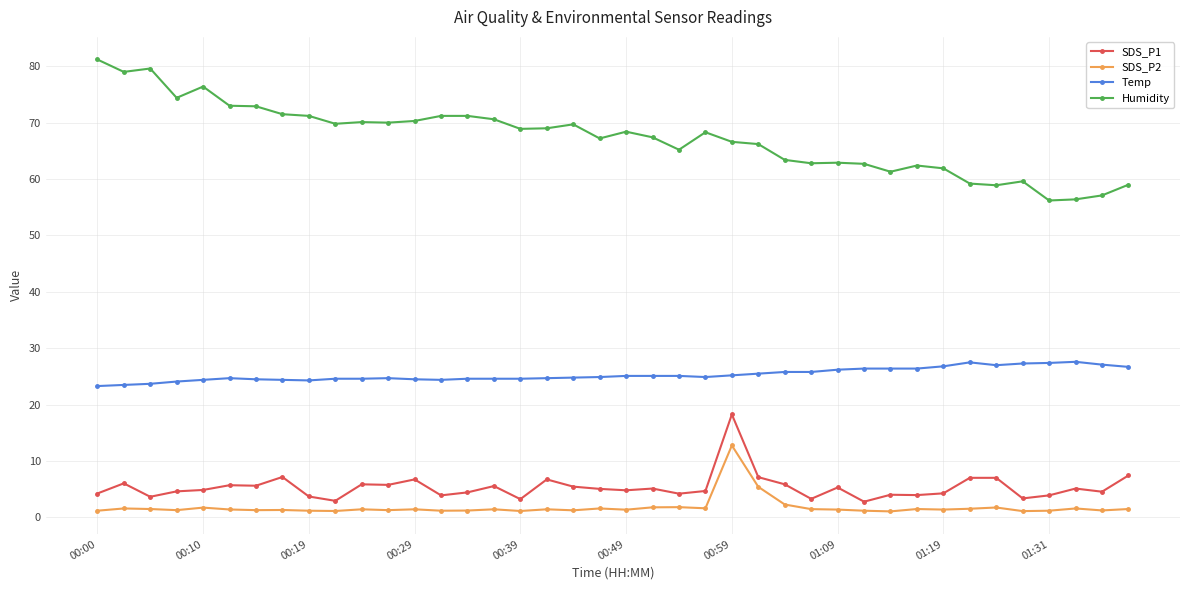

Count the number of data series in this chart.

4